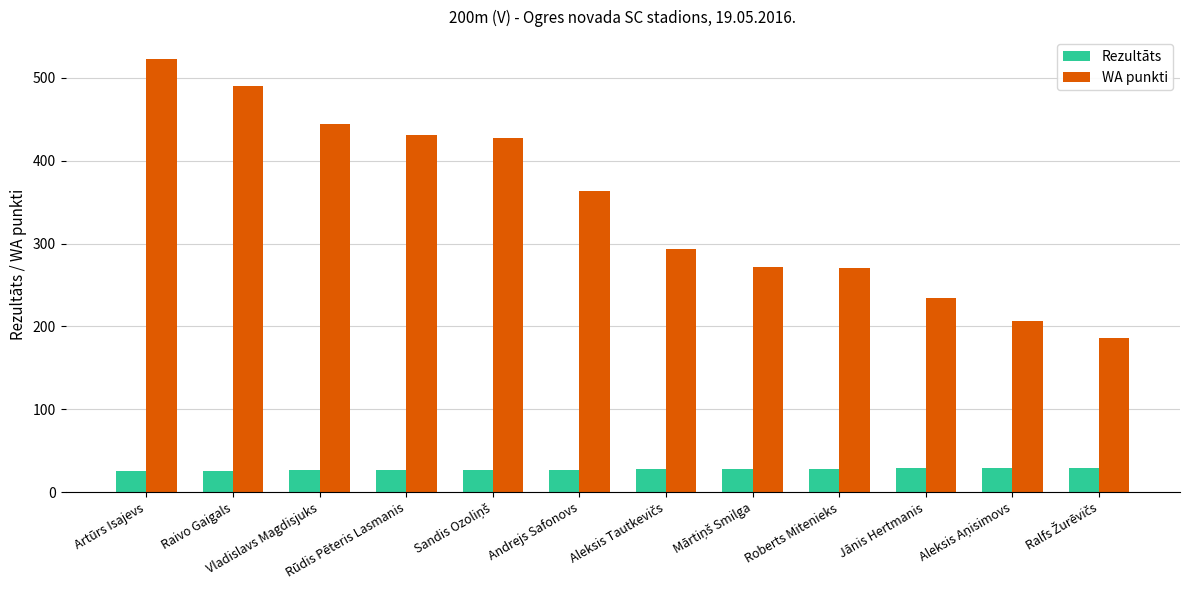

What is the sum of all WA punkti values?

4140.0